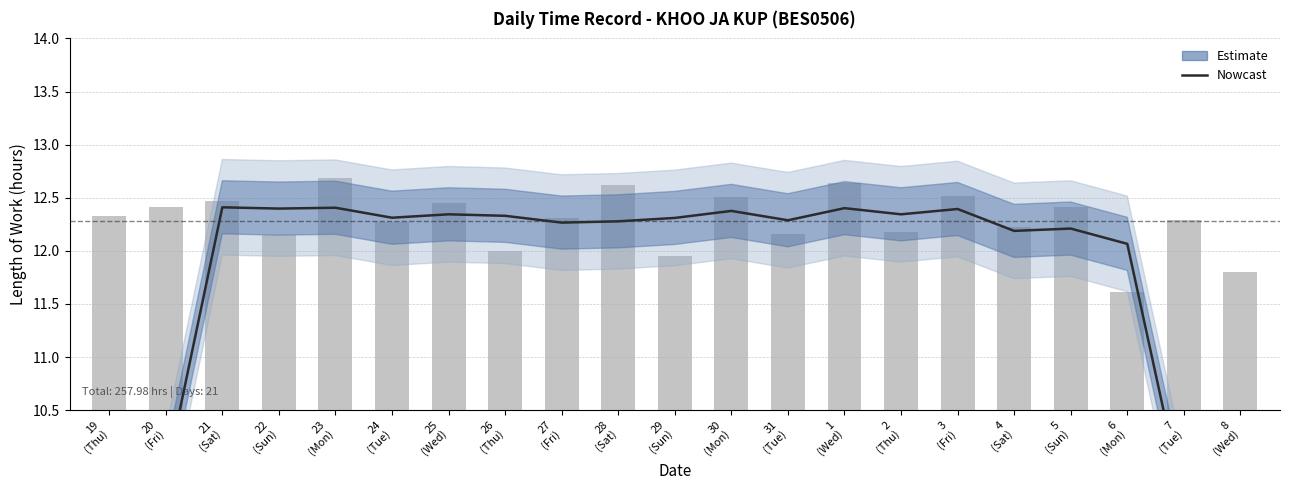

Are the bars horizontal?

No